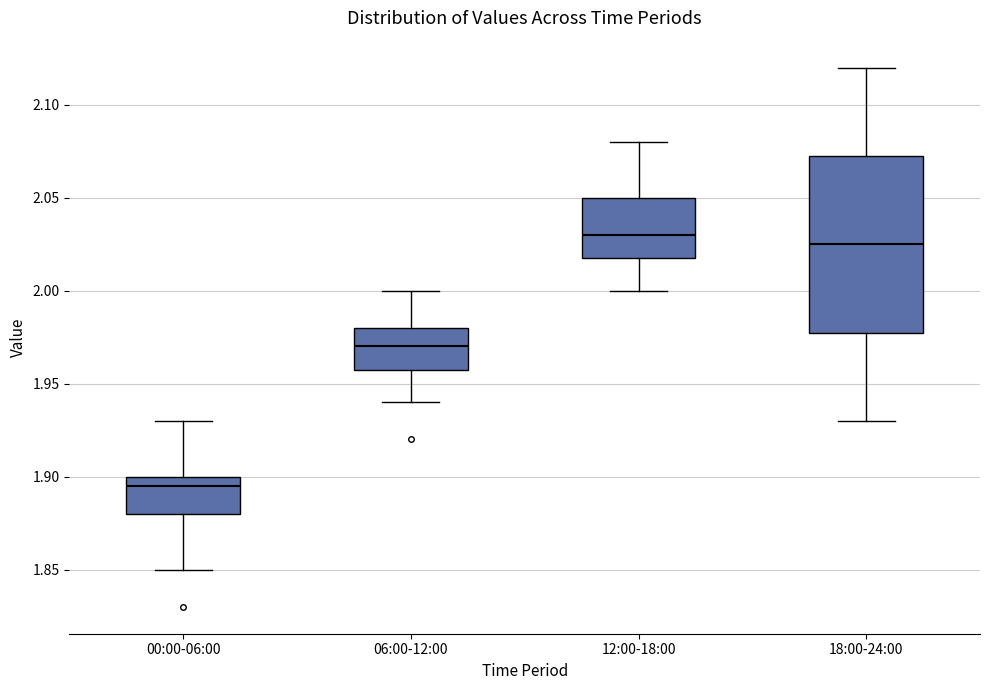

Where is the lower edge of the box for 18:00-24:00 on the y-axis? The values are not printed on the chart, so give them approximately, as read against the axis.

1.980